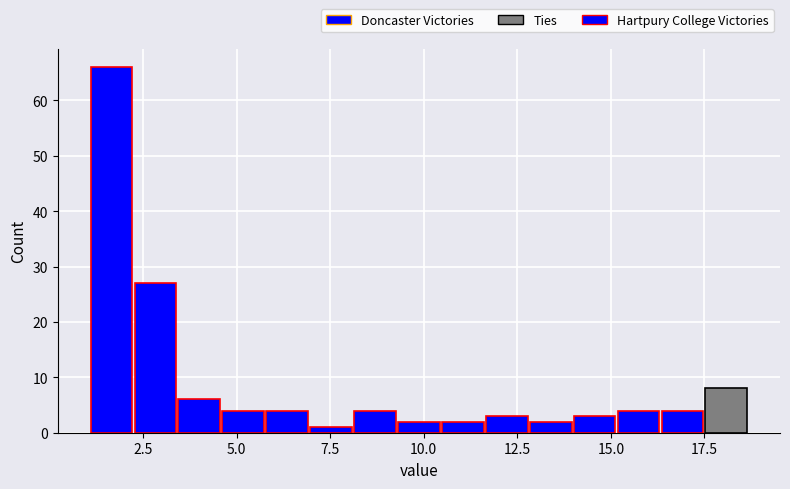

Around what value on the x-axis is the tallest bar? Give the approximate position of its centre, as read against the axis.

1.5